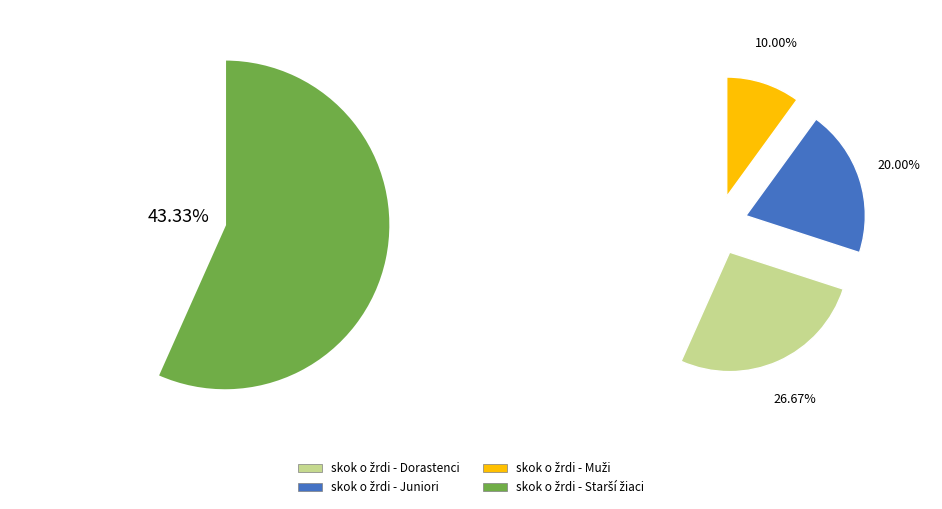

To the nearest percent, what percentage of the pie is skok o žrdi - Starší žiaci?

43%